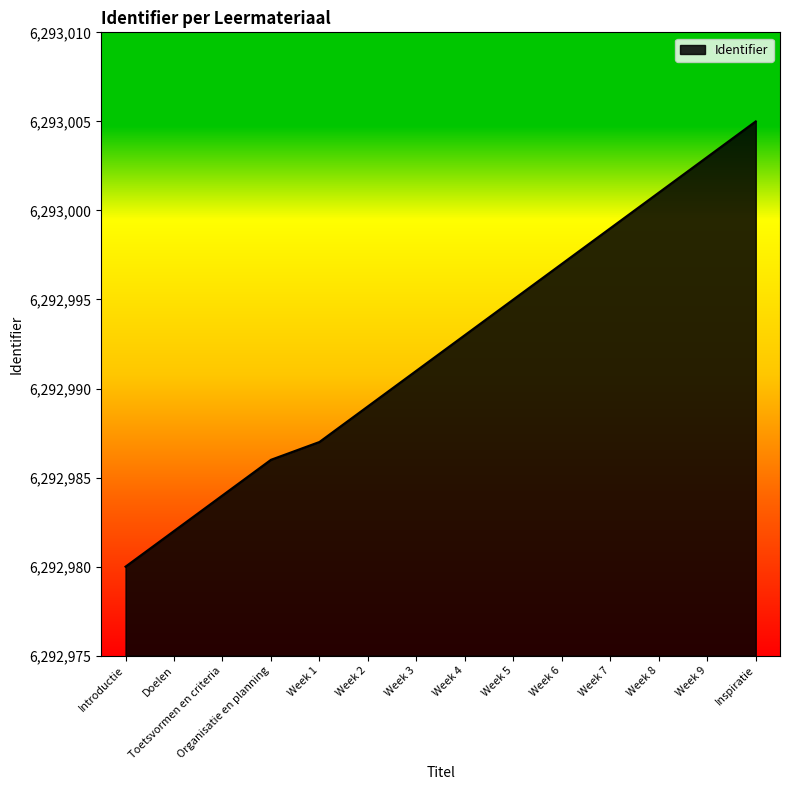

What is the approximate value at Doelen, to the nearest 10?

6292980